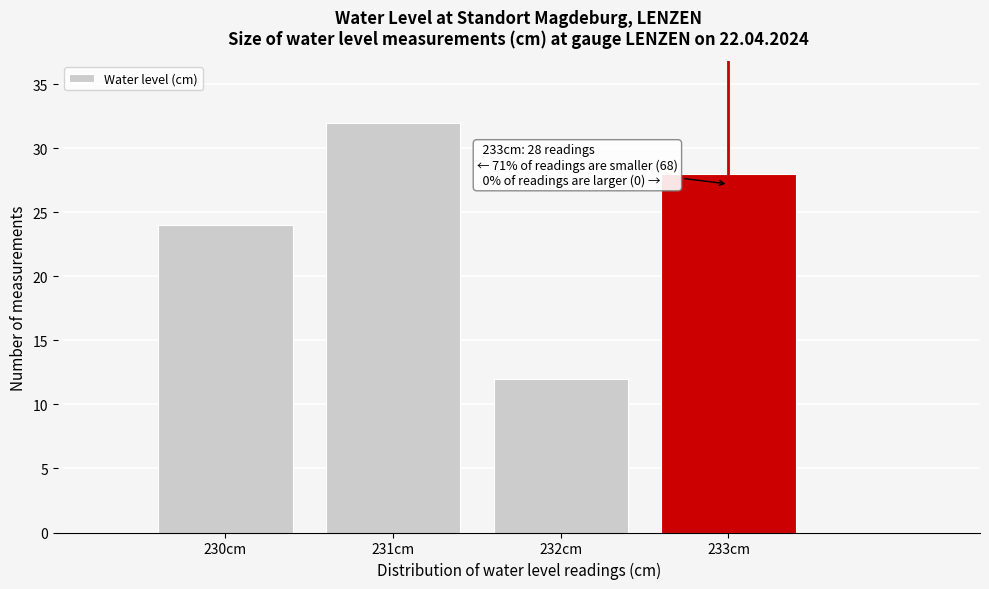

Over which range of the x-axis is the bar tallest?

230.5 to 231.5